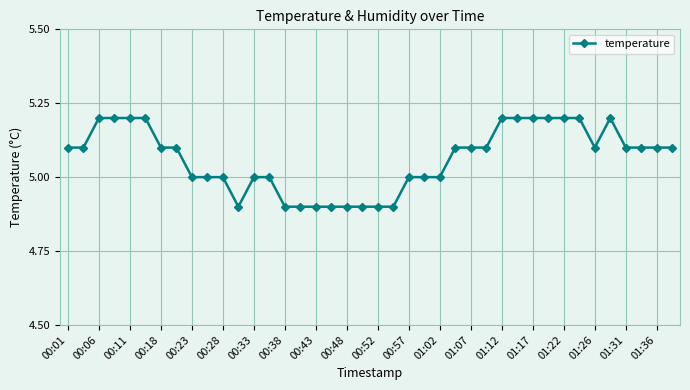

What is the smallest value displayed?

4.9